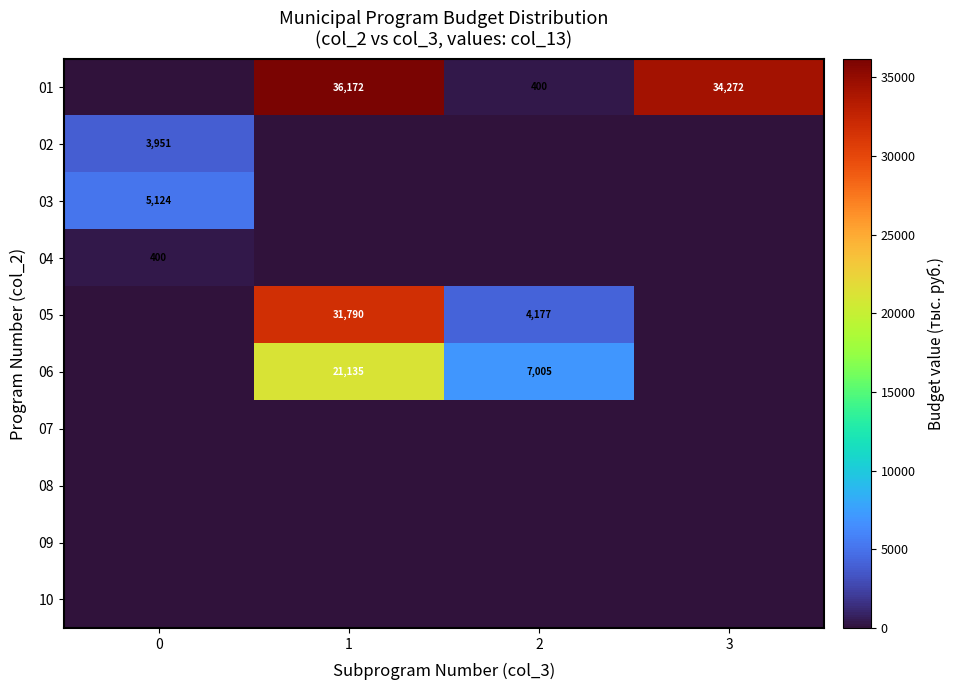

At how many categories does at least one series exceed 2215?

4